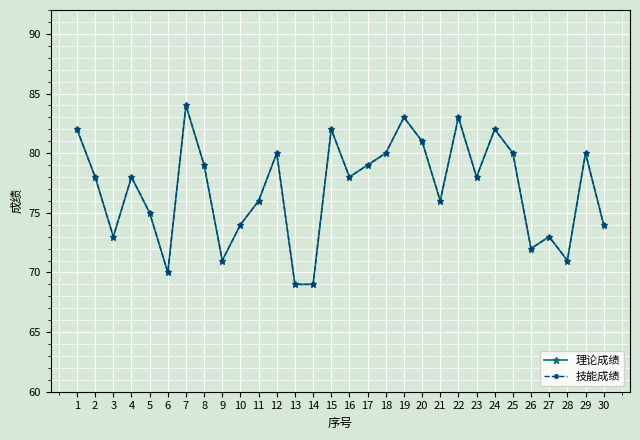

The value of 技能成绩 at 10 is 37. True or false?

False